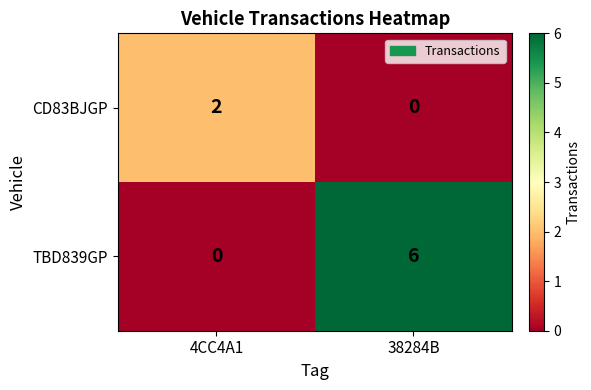

What is the sum of the TBD839GP values at 4CC4A1 and 38284B?

6